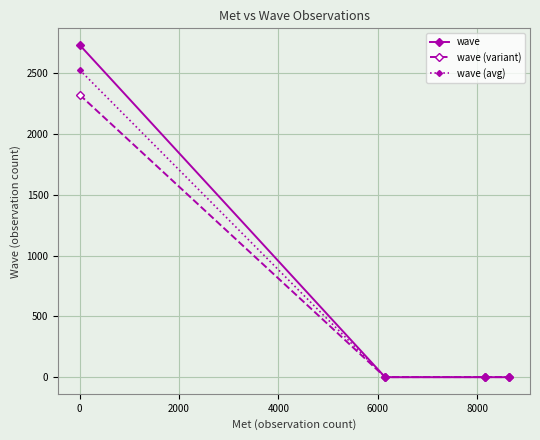

Rank the series by their maximum value, from lowest to highest.

wave (variant), wave (avg), wave